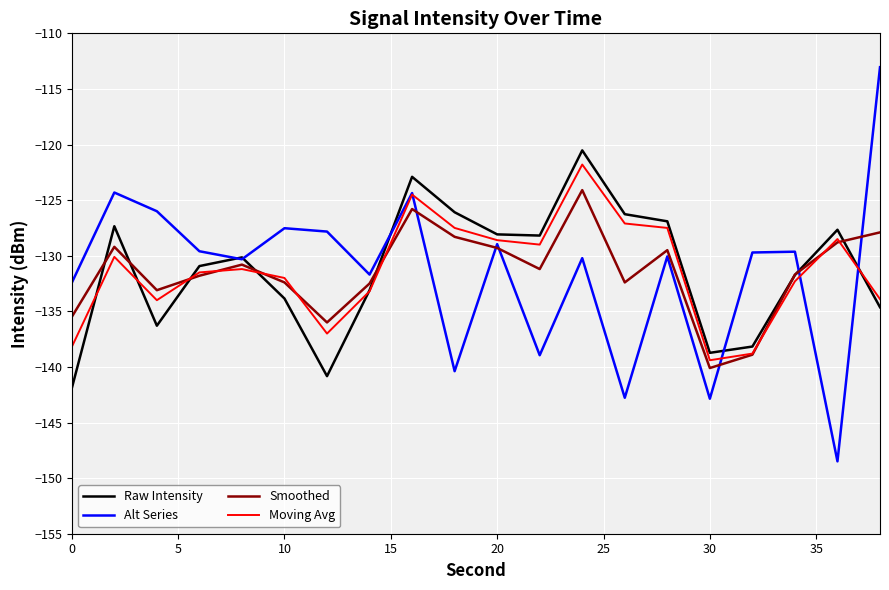

Which series has the largest range (max minus min)?

Alt Series